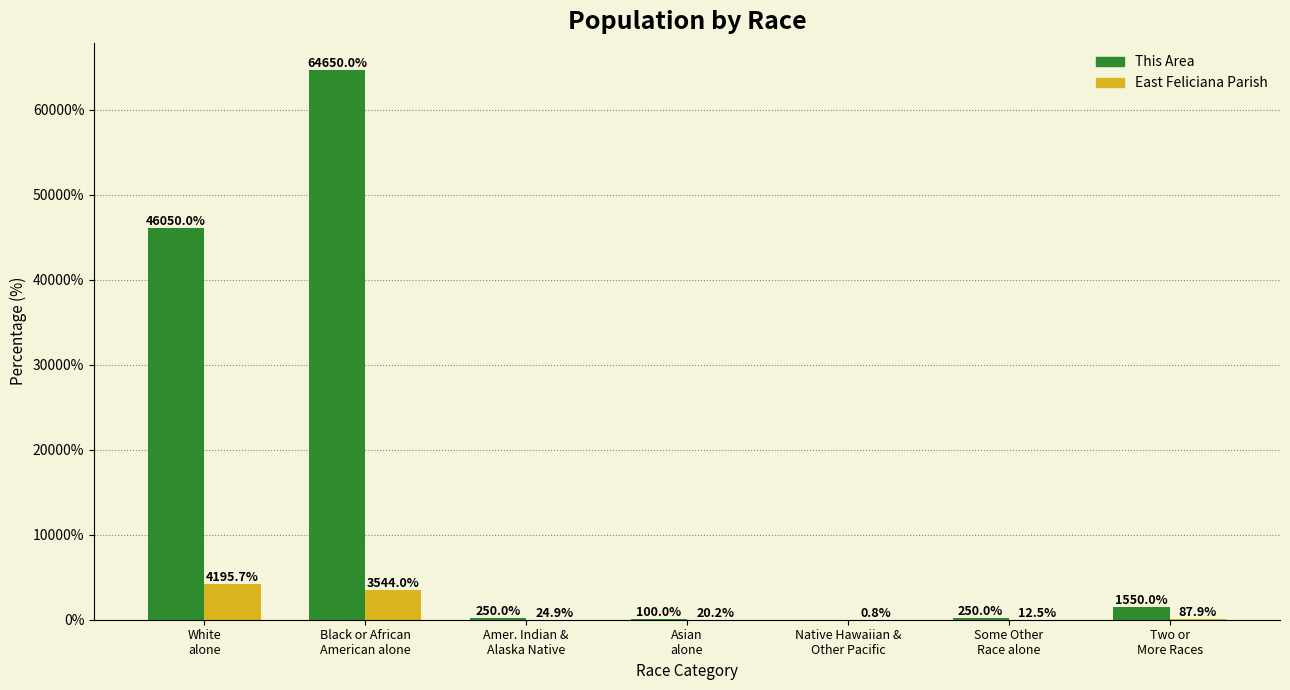

Reading left to right, list all the values displayed in this chart.

This Area: White
alone=46050.0	Black or African
American alone=64650.0	Amer. Indian &
Alaska Native=250.0	Asian
alone=100.0	Native Hawaiian &
Other Pacific=0.0	Some Other
Race alone=250.0	Two or
More Races=1550.0
East Feliciana Parish: White
alone=4195.7	Black or African
American alone=3544.0	Amer. Indian &
Alaska Native=24.9	Asian
alone=20.2	Native Hawaiian &
Other Pacific=0.8	Some Other
Race alone=12.5	Two or
More Races=87.9